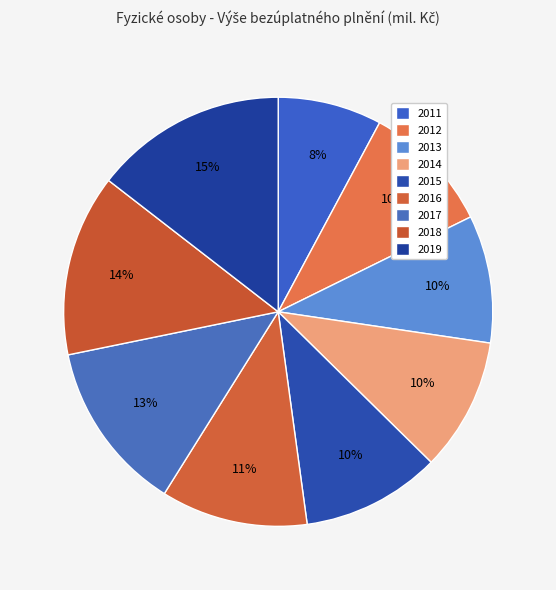

How many segments does this pie chart have?

9